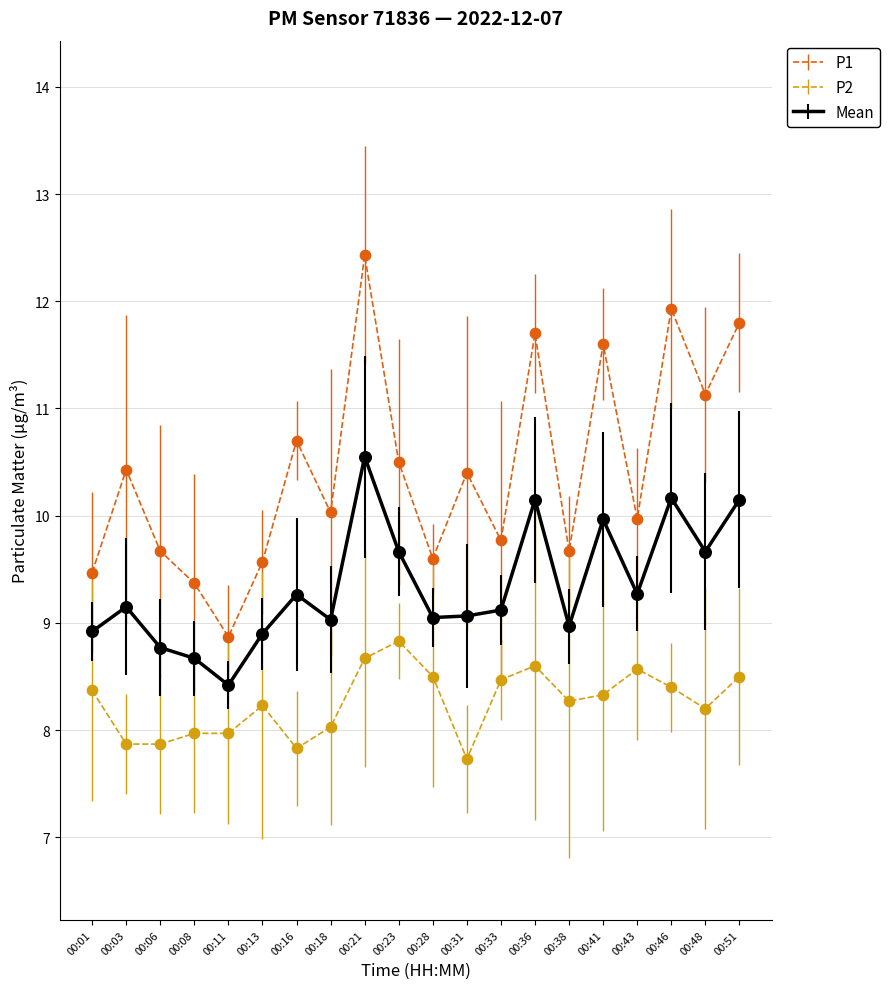

Which series has the largest total across all categories?

P1